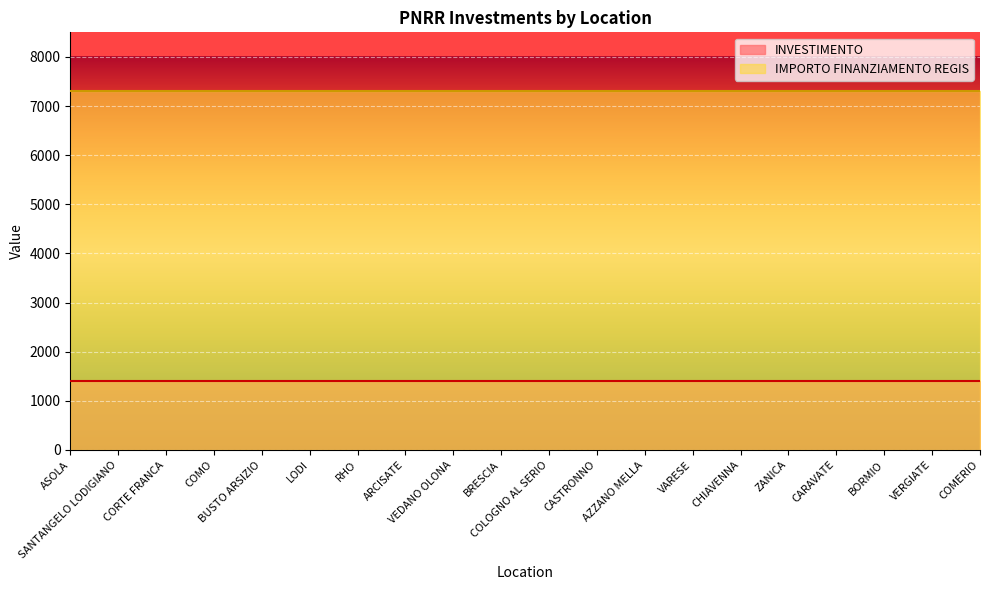

List the series in order of their peak value, lowest first.

INVESTIMENTO, IMPORTO FINANZIAMENTO REGIS